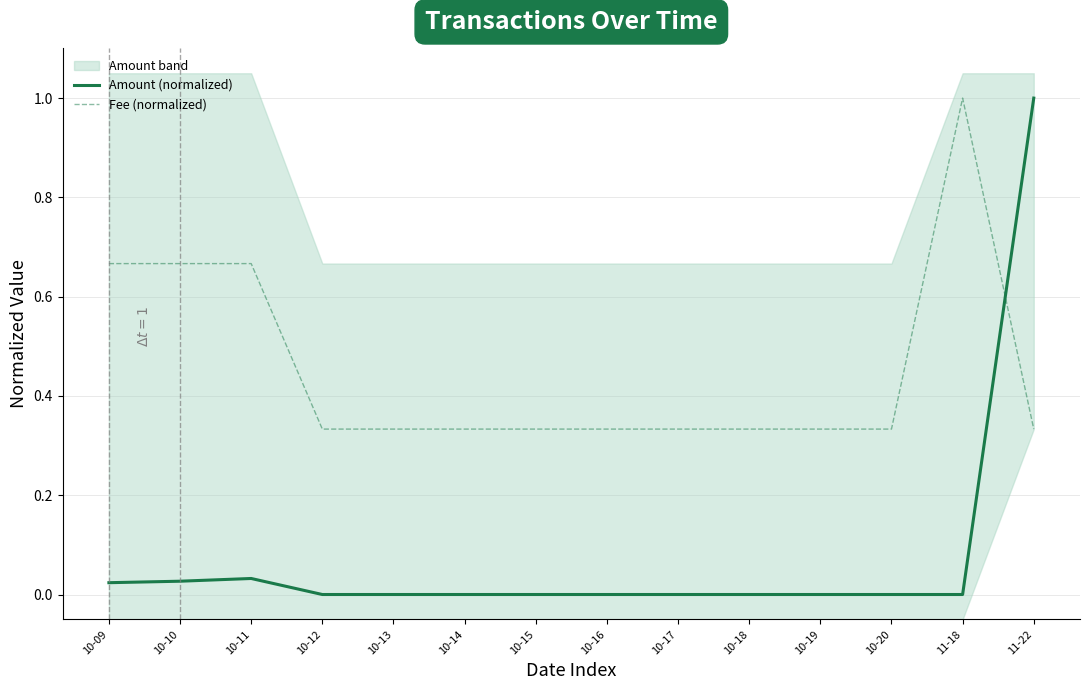

List the labels in order of Amount (normalized) value, smallest first.

10-12, 10-13, 10-14, 10-15, 10-16, 10-17, 10-18, 10-19, 10-20, 11-18, 10-09, 10-10, 10-11, 11-22